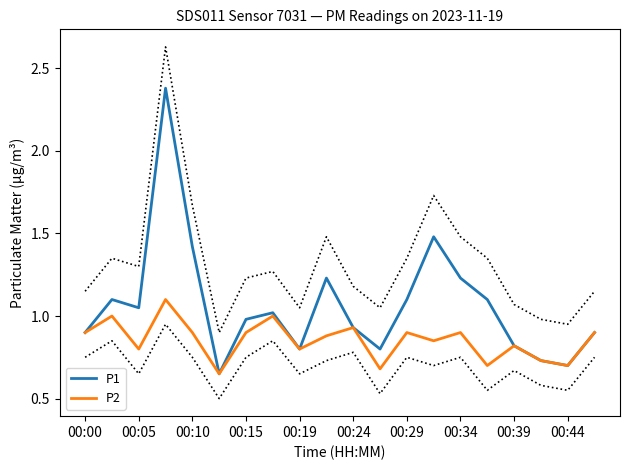

The value of P1 at 00:24 is 0.4. True or false?

False